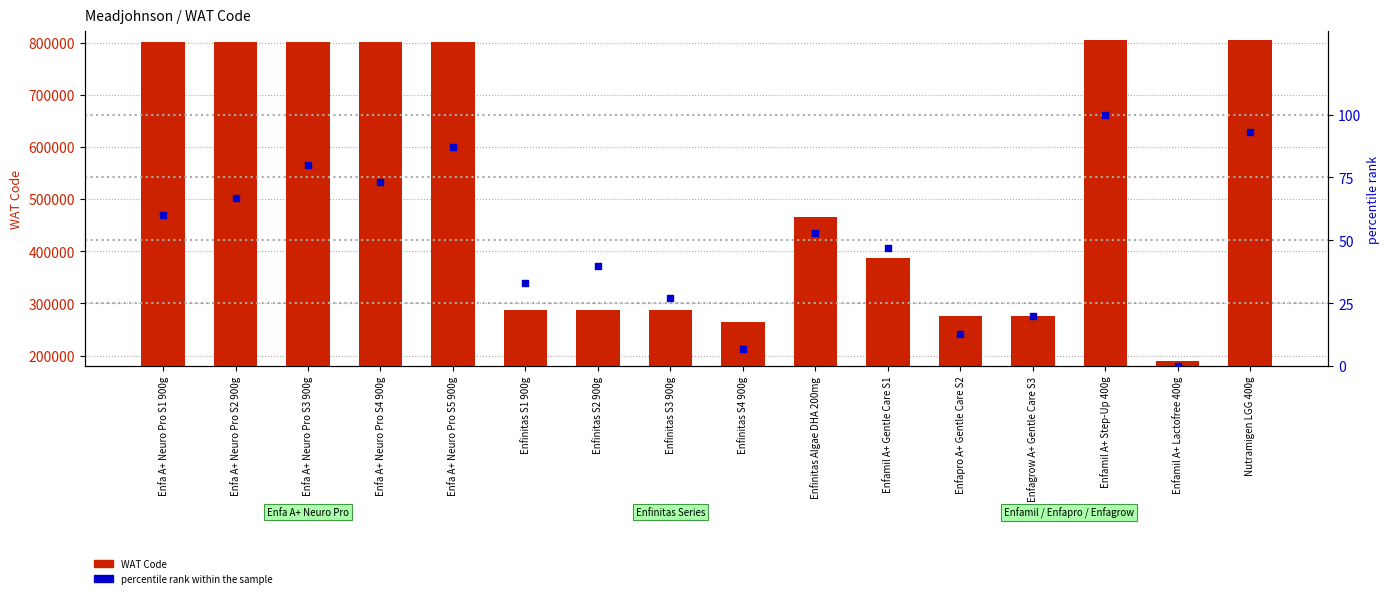

Which series reaches the minimum Y coordinate?

percentile rank within the sample